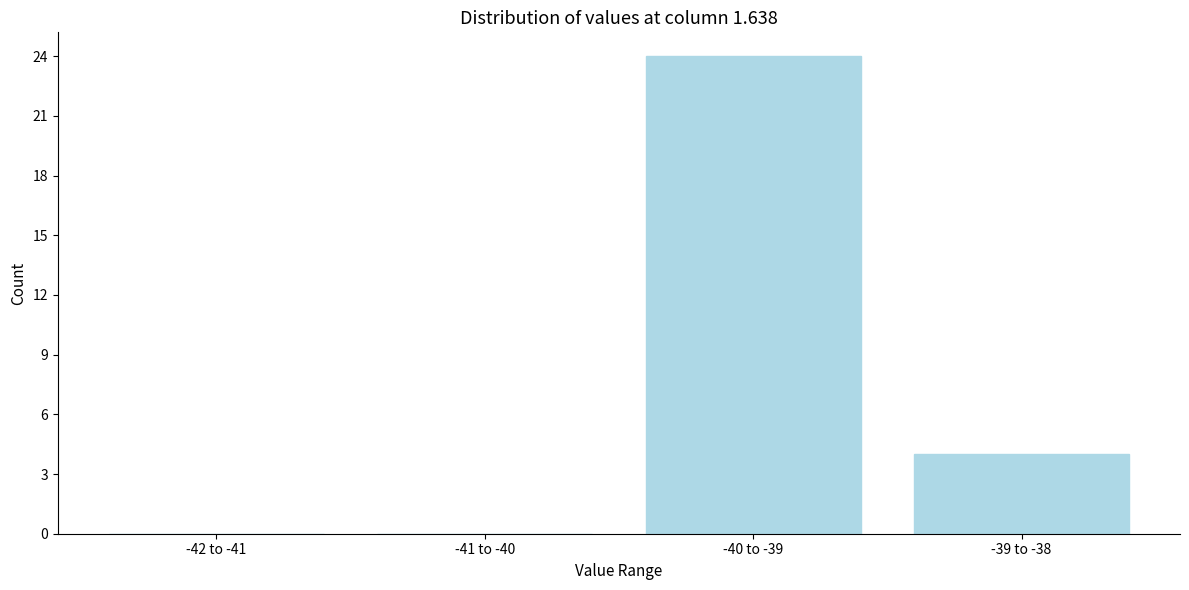

Reading right to left, what are all the values shown in this chart?

-39 to -38=4	-40 to -39=24	-41 to -40=0	-42 to -41=0